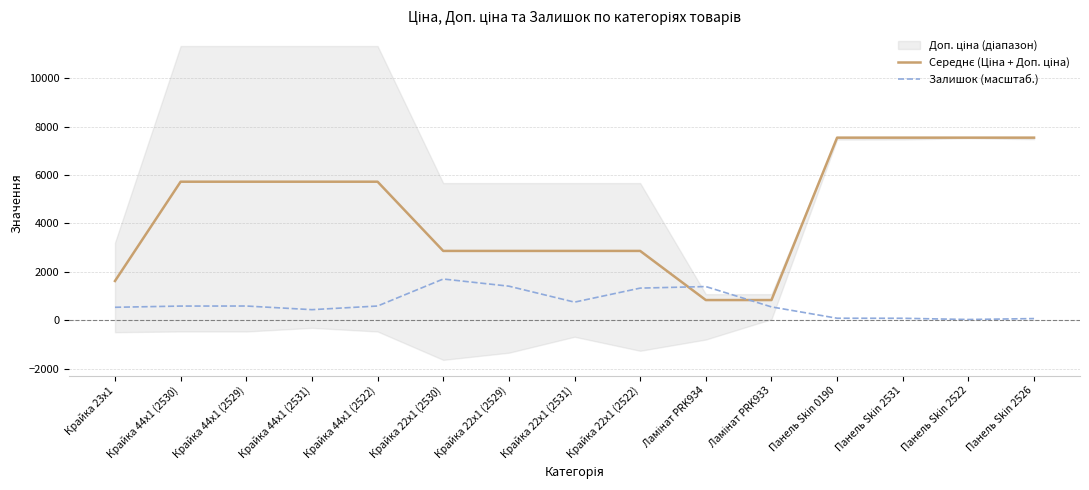

Is it true that Середнє (Ціна + Доп. ціна) equals 3804.3 at Крайка 22x1 (2531)?

False